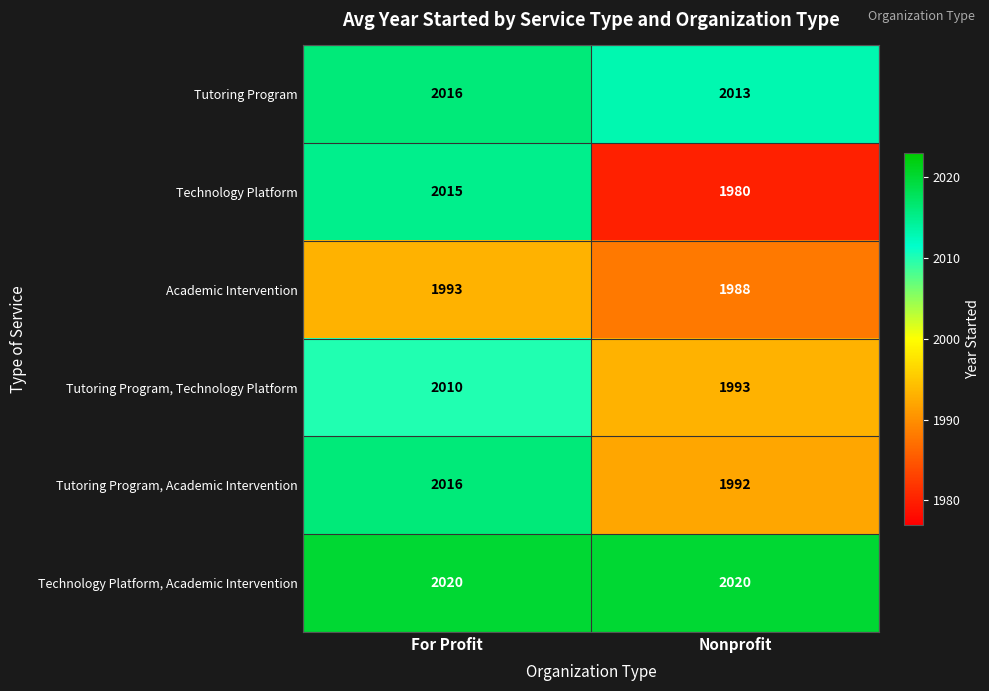

Reading left to right, what are all the values shown in this chart?

Tutoring Program: For Profit=2016	Nonprofit=2013
Technology Platform: For Profit=2015	Nonprofit=1980
Academic Intervention: For Profit=1993	Nonprofit=1988
Tutoring Program, Technology Platform: For Profit=2010	Nonprofit=1993
Tutoring Program, Academic Intervention: For Profit=2016	Nonprofit=1992
Technology Platform, Academic Intervention: For Profit=2020	Nonprofit=2020